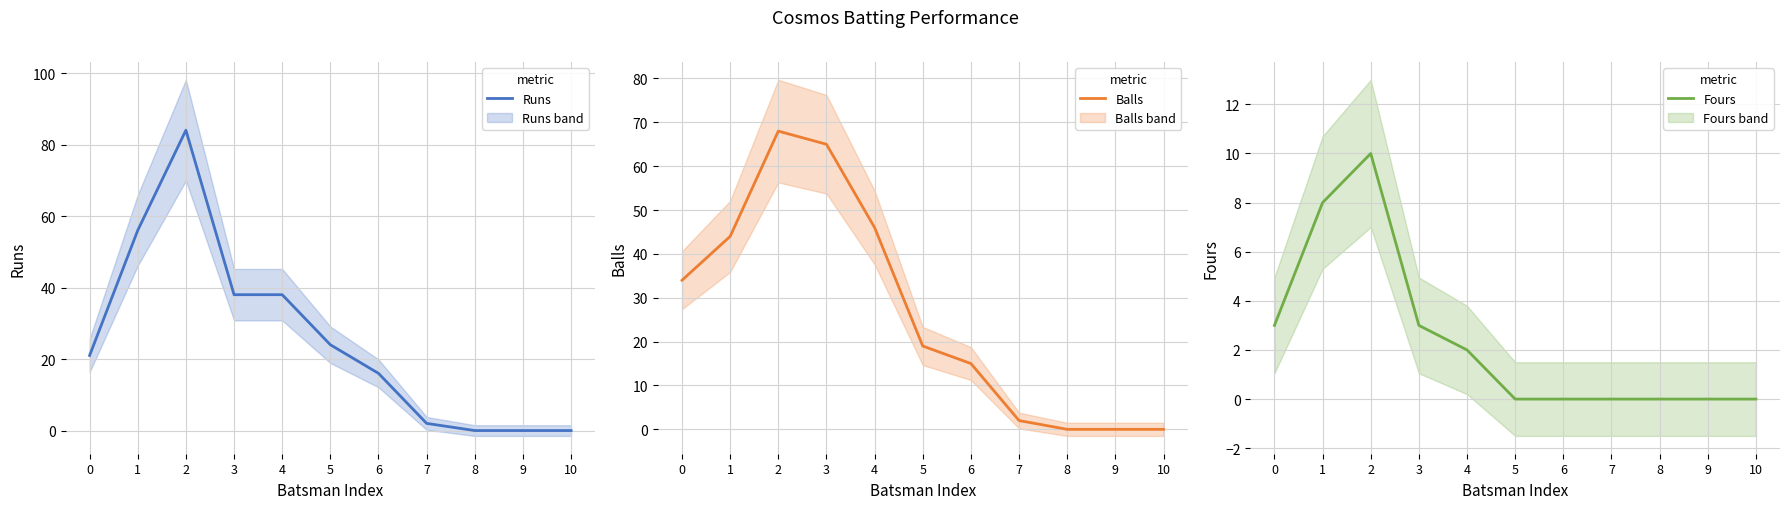

Reading right to left, what are all the values shown in this chart?

Runs: 0	0	0	2	16	24	38	38	84	56	21
Balls: 0	0	0	2	15	19	46	65	68	44	34
Fours: 0	0	0	0	0	0	2	3	10	8	3